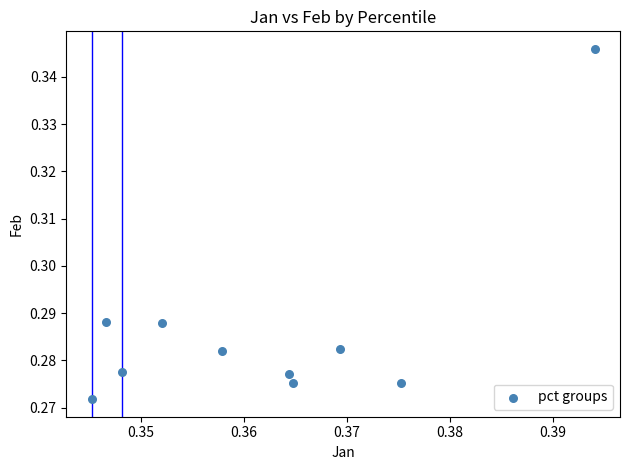

What is the average X value?

0.4